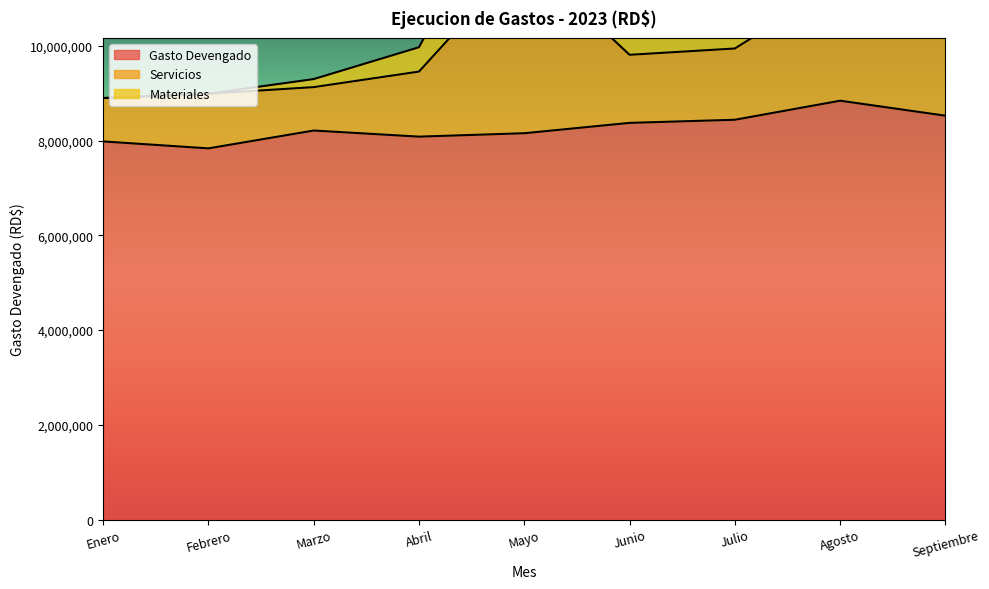

List the series in order of their peak value, highest first.

Gasto Devengado, Servicios, Materiales